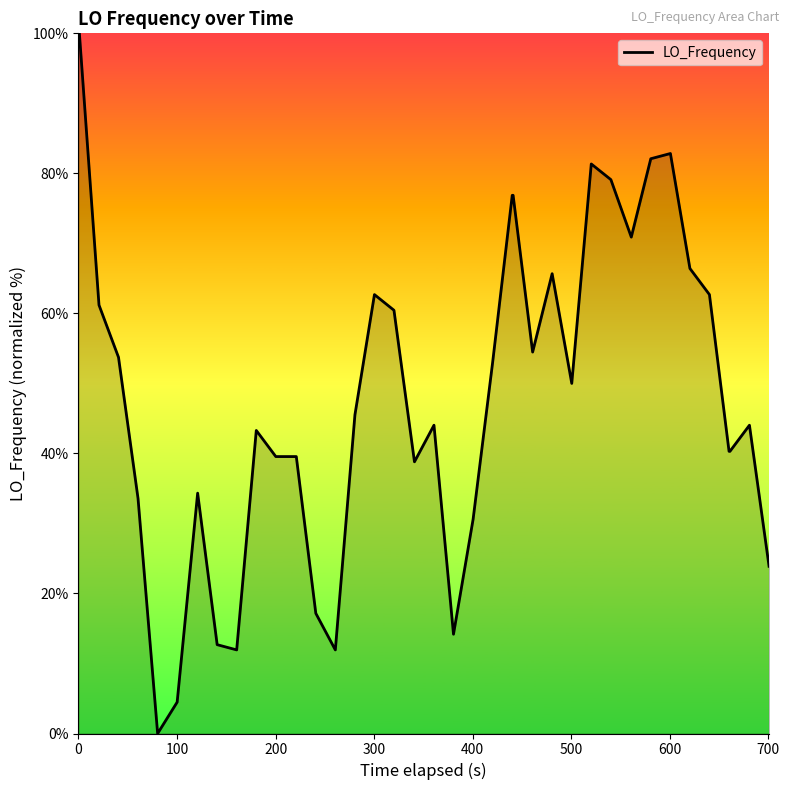

What is the difference between the maximum and minimum values?

100.0